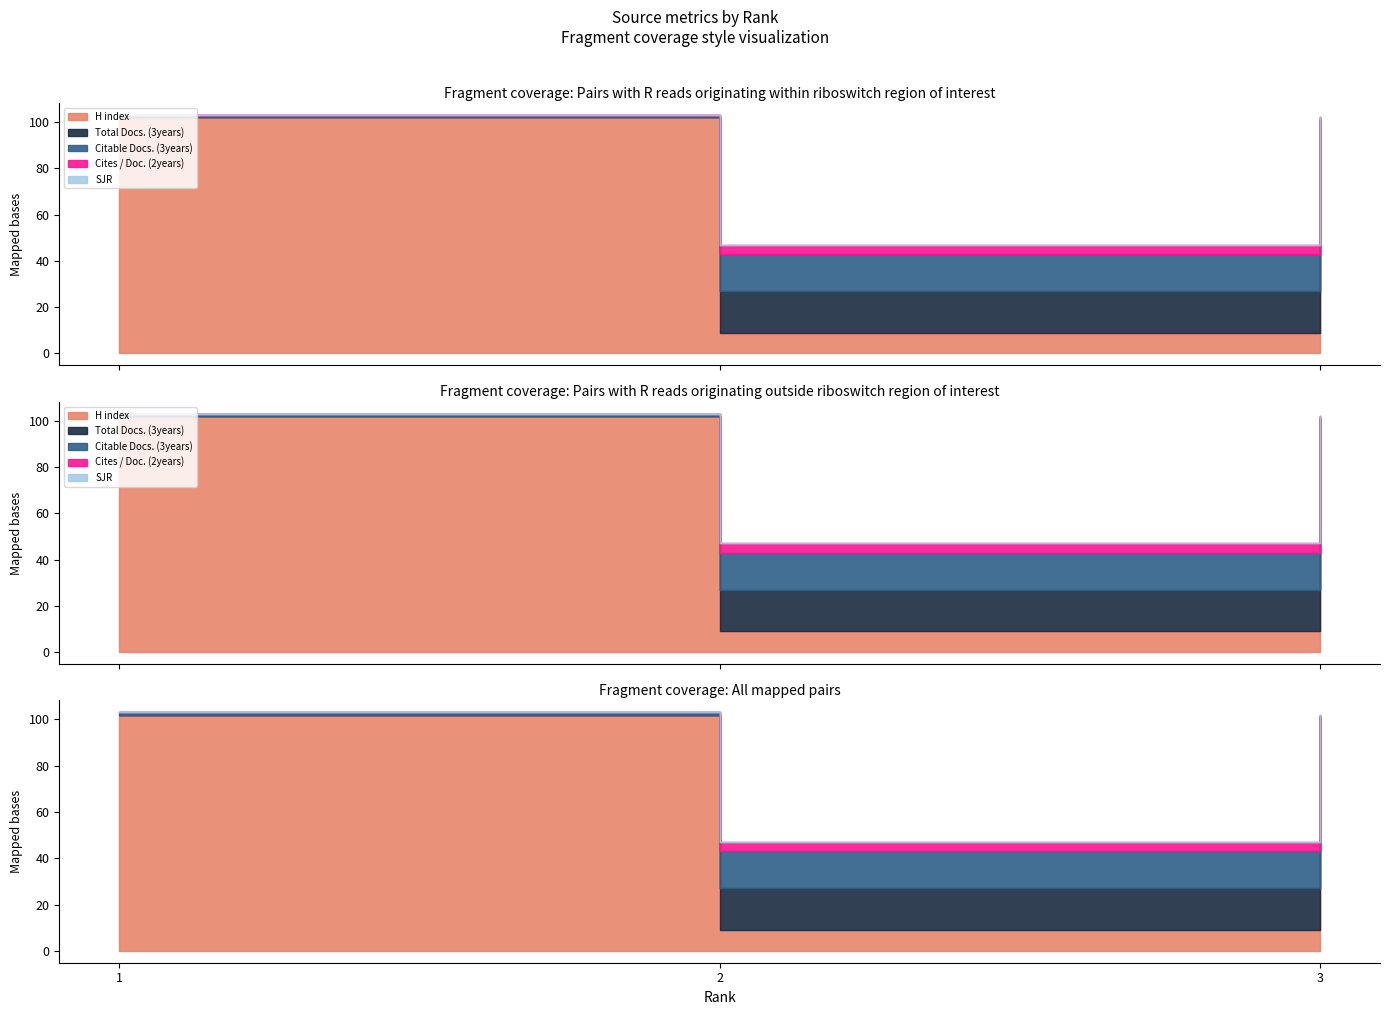

At which label does Cites / Doc. (2years) reach its minimum?

1